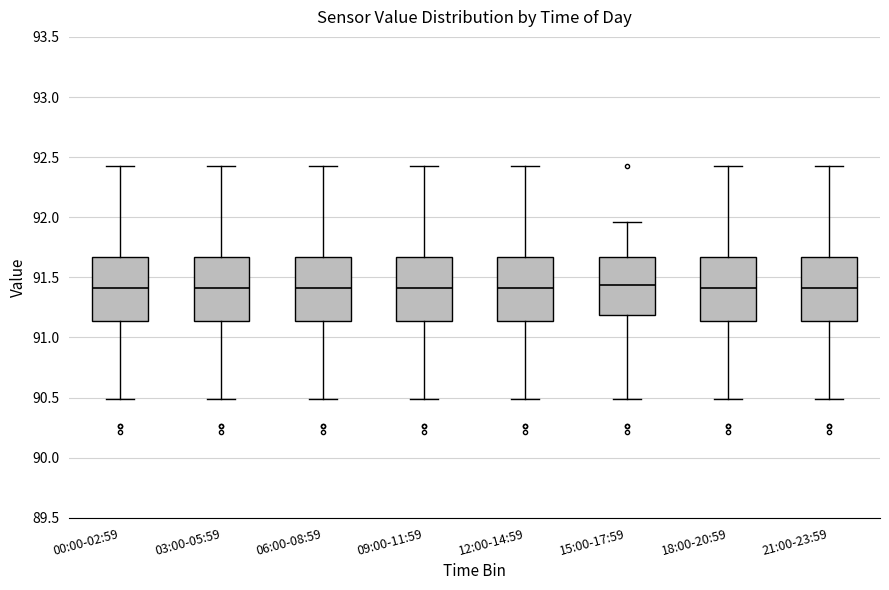

Where does the upper whisker of the box for 12:00-14:59 end on the y-axis? The values are not printed on the chart, so give them approximately, as read against the axis.

92.45